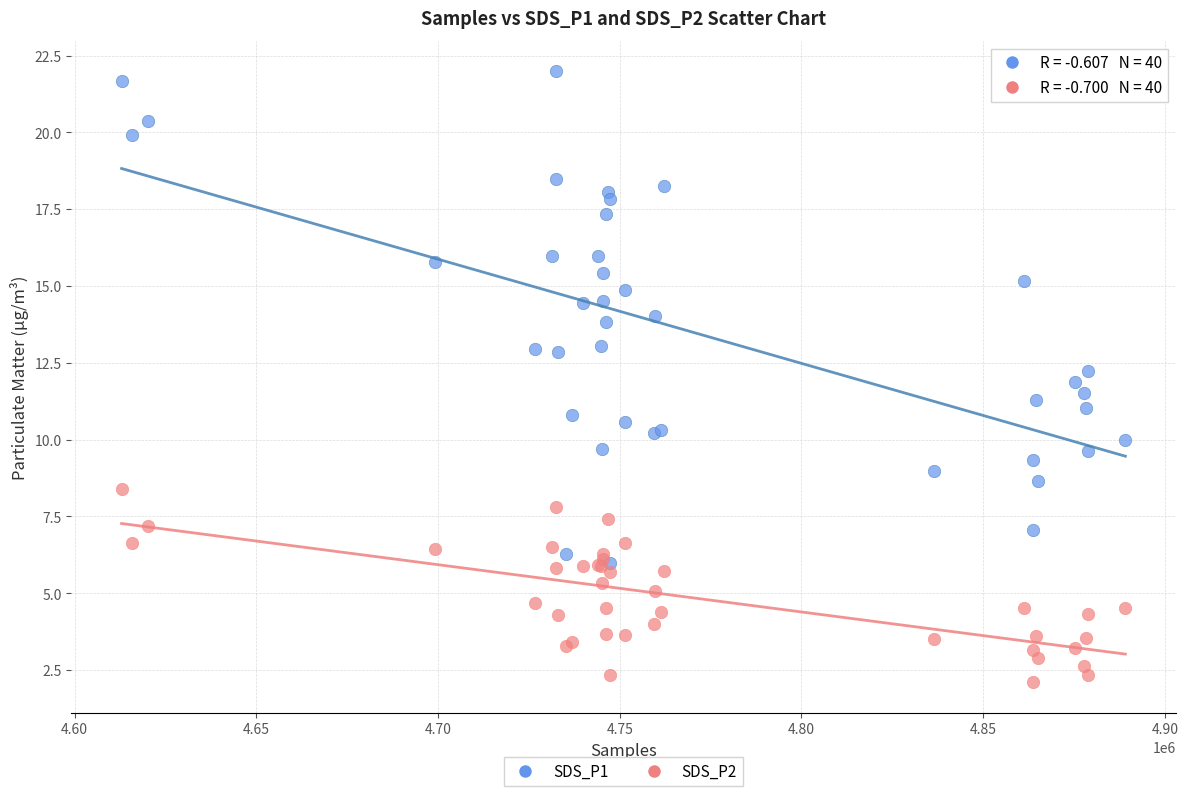

Which series reaches the minimum Y coordinate?

SDS_P2